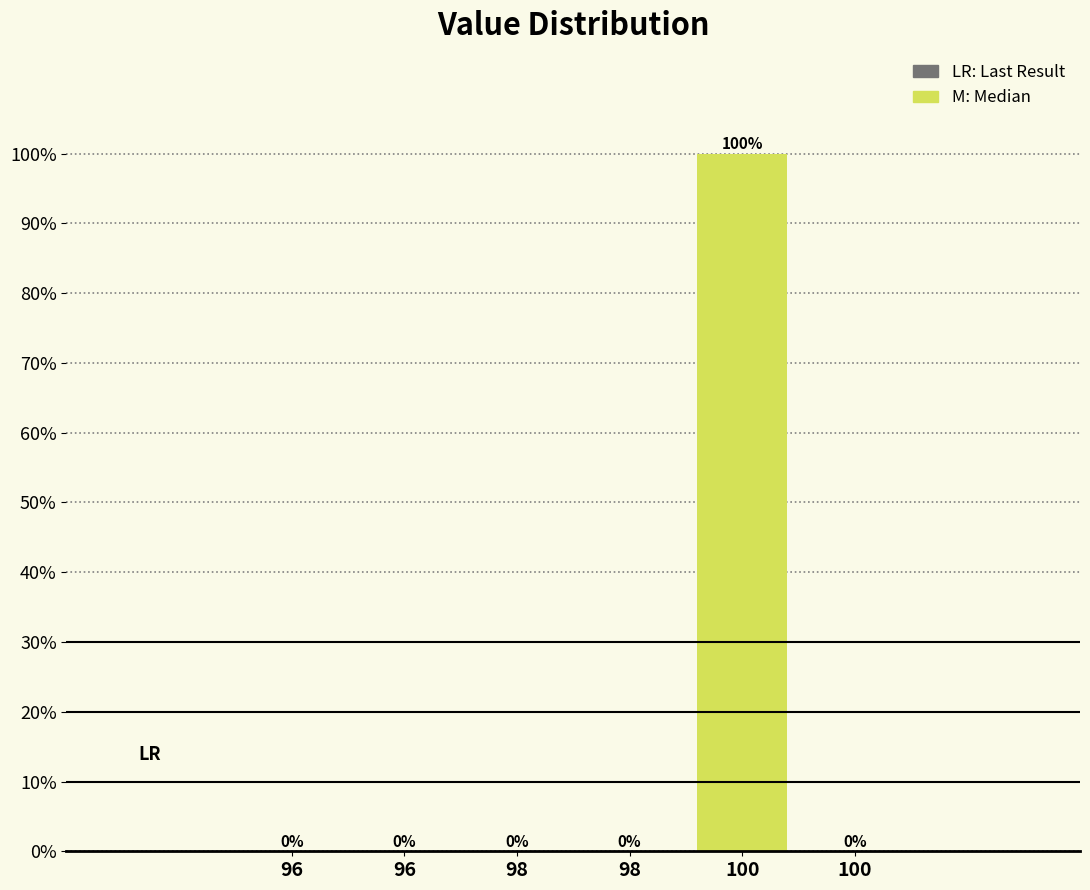

Are the bars horizontal?

No